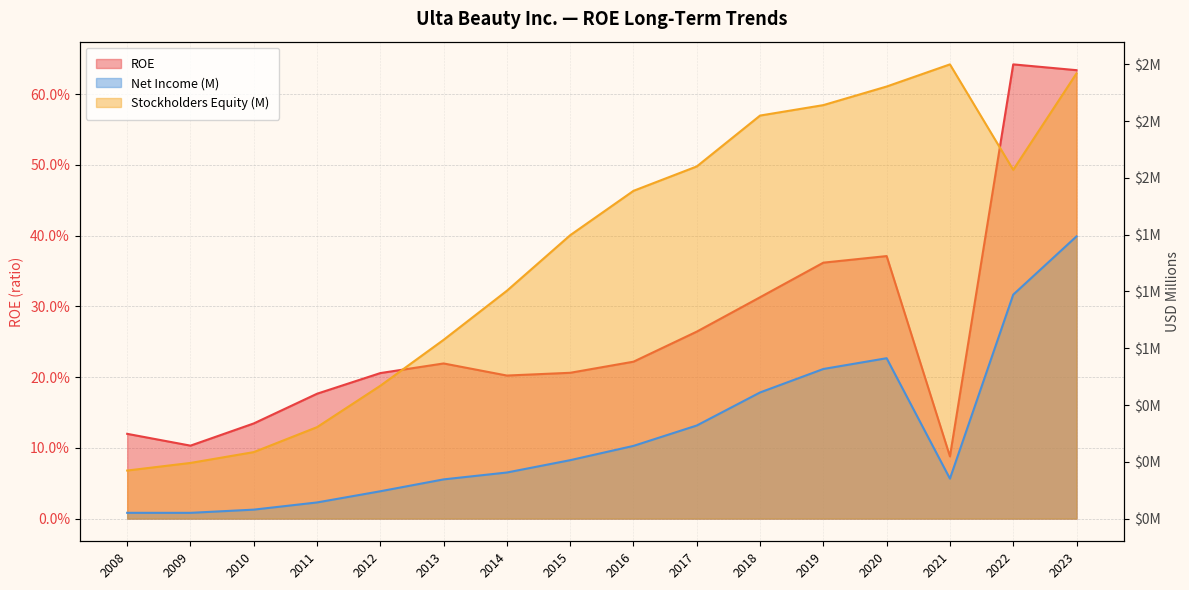

How many interior local valleys does the ROE series have?

3